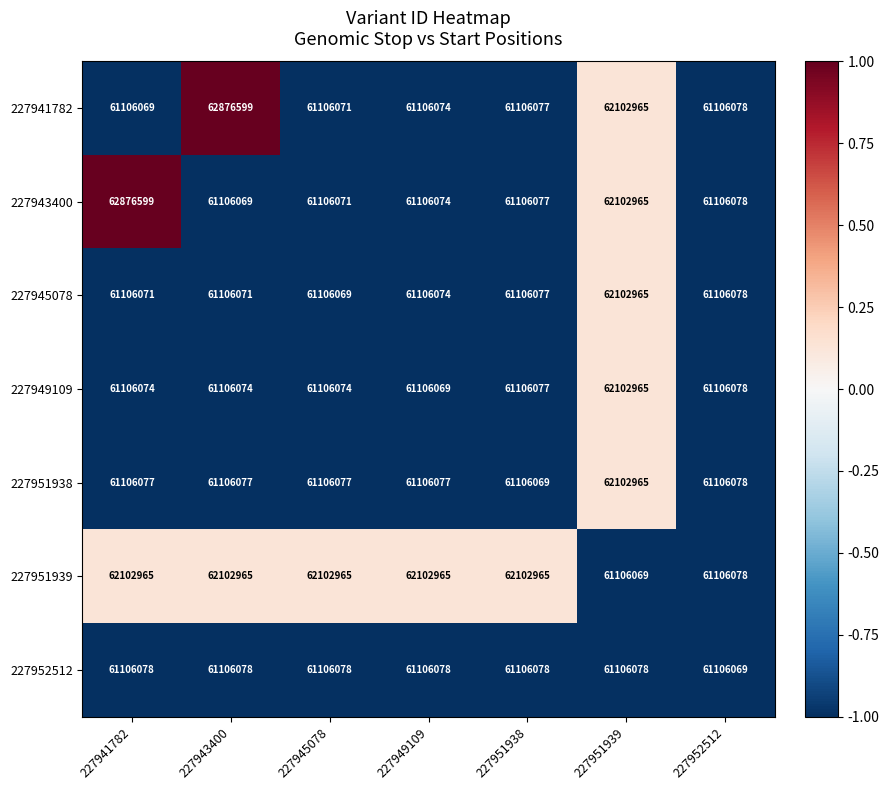

How many data points does each series have?

7